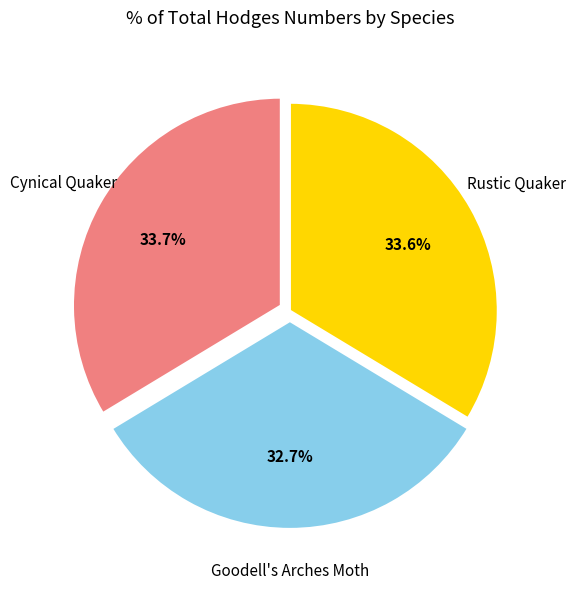

Is it true that Cynical Quaker is 34% of the pie?

True